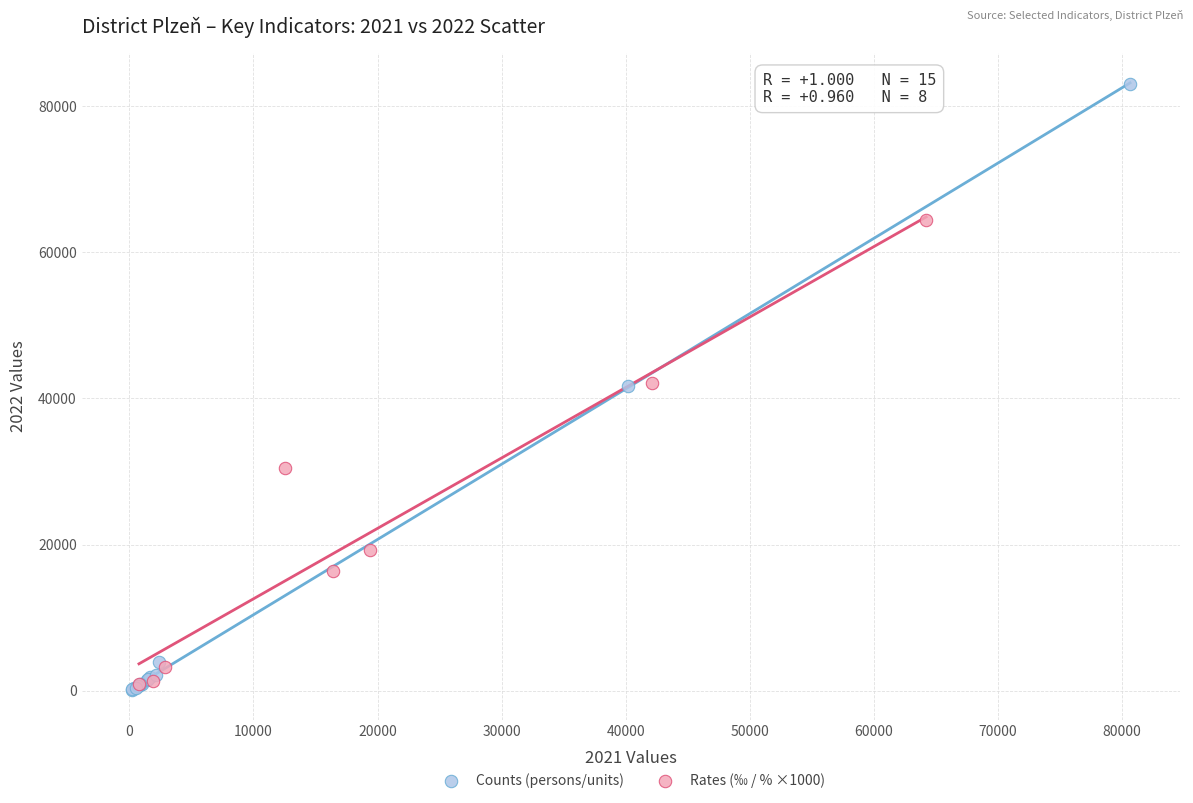

Which series has the largest Y range (max minus min)?

Counts (persons/units)